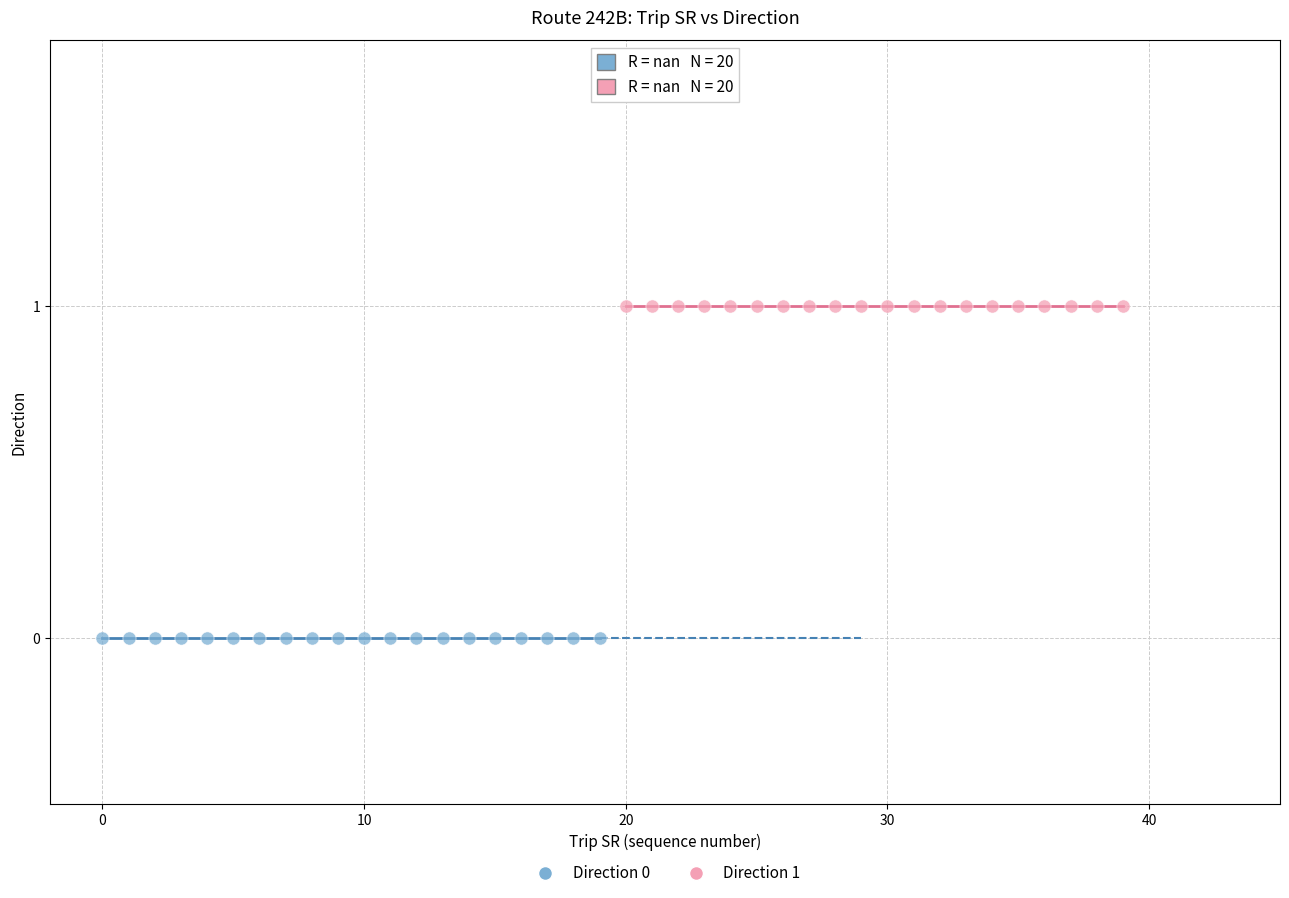

Which series contains the lowest Y value?

Direction 0